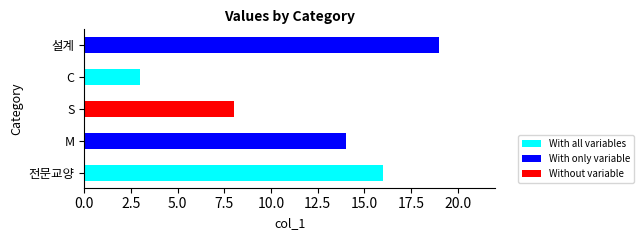

List the labels in order of value, largest first.

설계, 전문교양, M, S, C